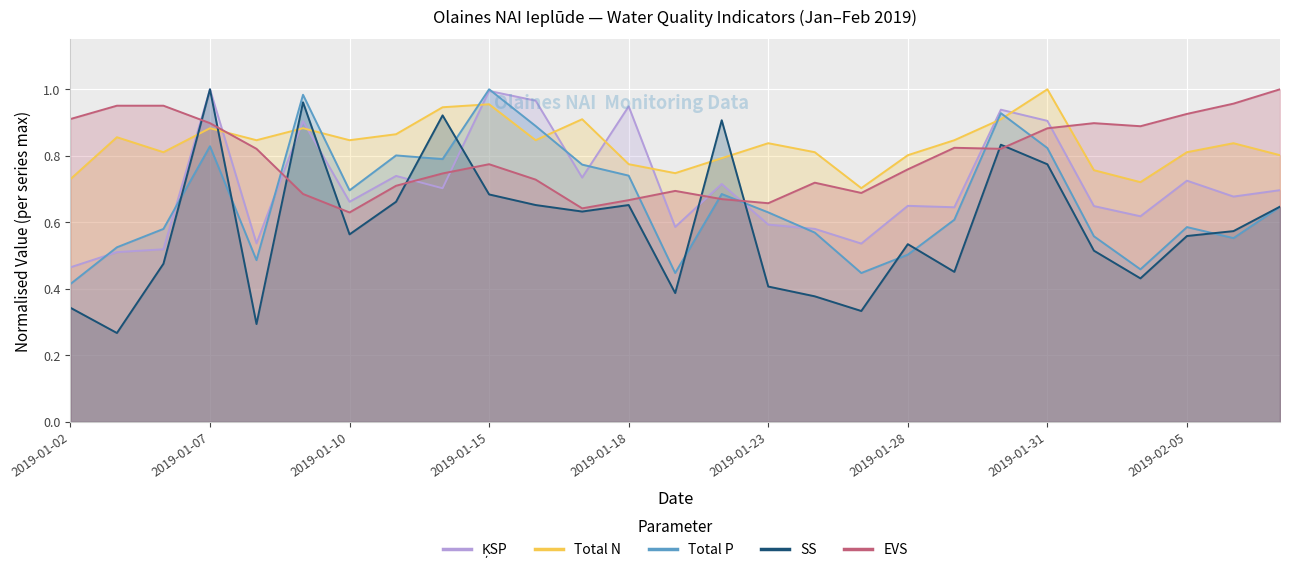

What are all the series names shown in the legend?

ĶSP, Total N, Total P, SS, EVS